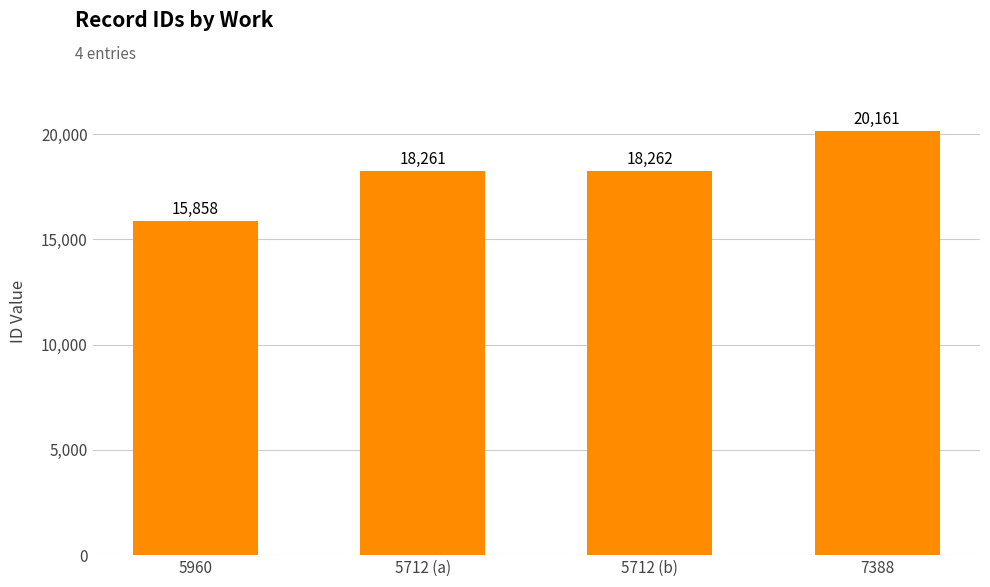

Are the bars grouped side by side (vs. stacked)?

No